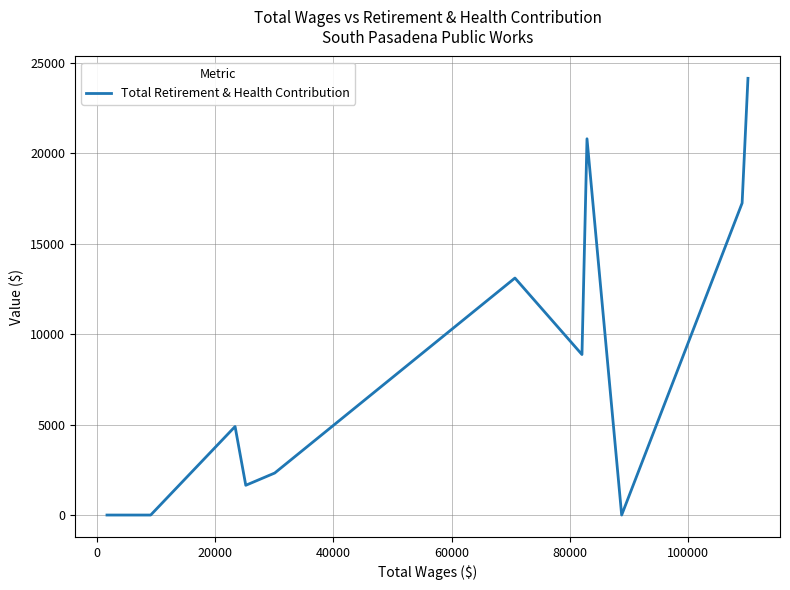

What is the greatest value displayed?

24129